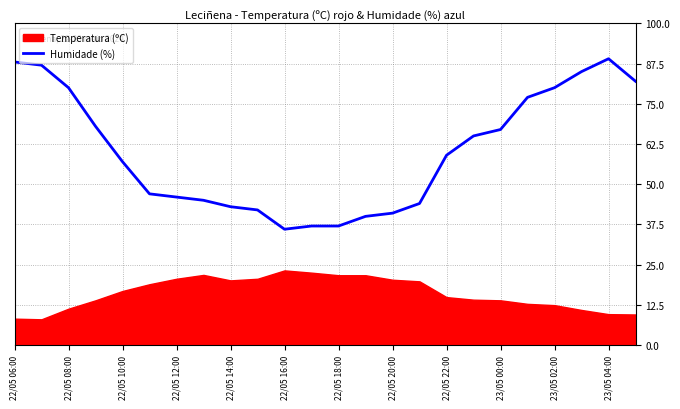

True or false: Humidade (%) has a value of 37 at 22/05 18:00.

True